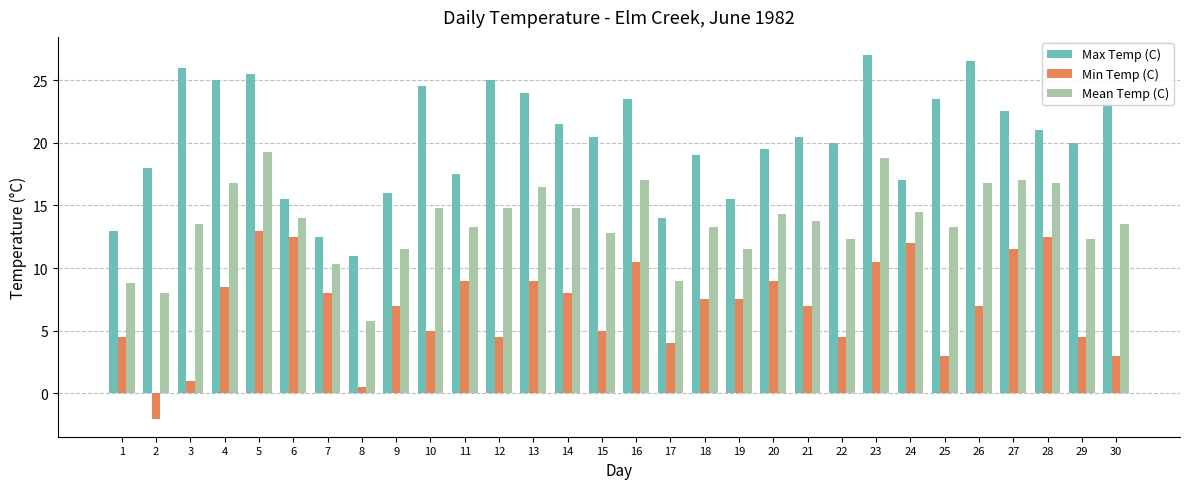

What is the average value of the Max Temp (C) series?

20.3